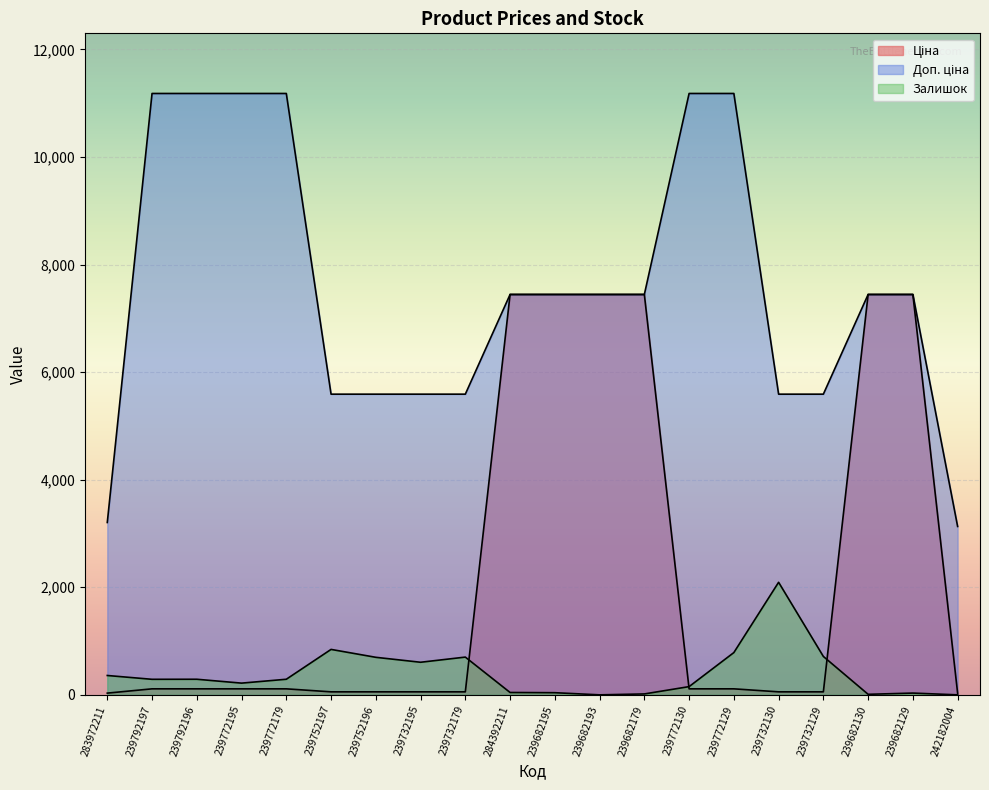

What position from the left is 239682195?

11